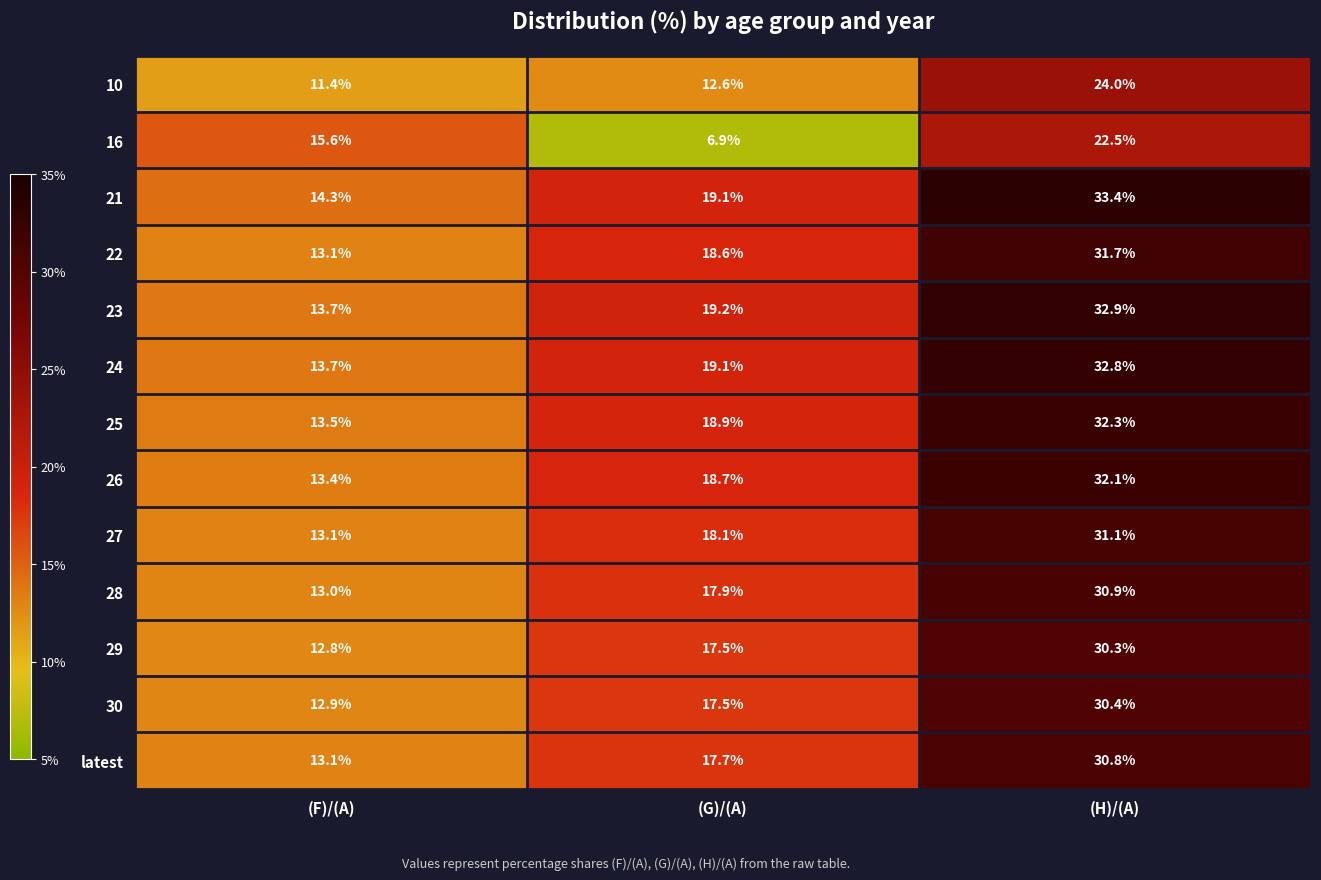

List the labels in order of 30 value, largest first.

(H)/(A), (G)/(A), (F)/(A)